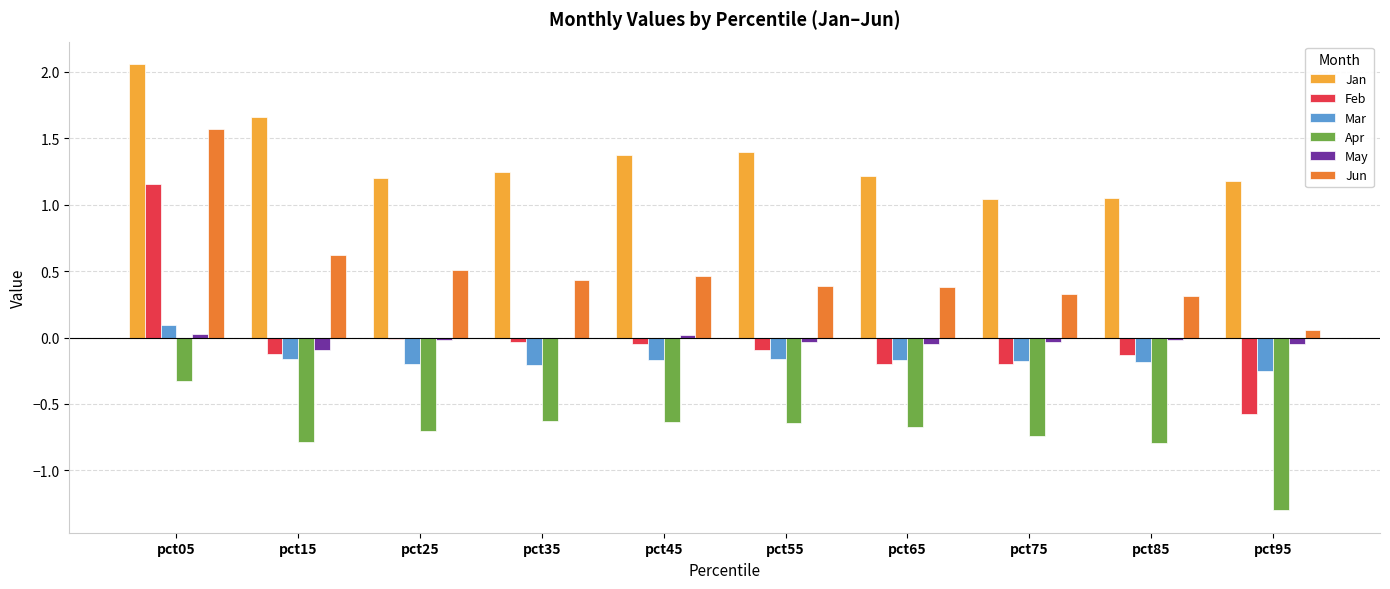

The value of Mar at pct65 is -0.0. True or false?

False